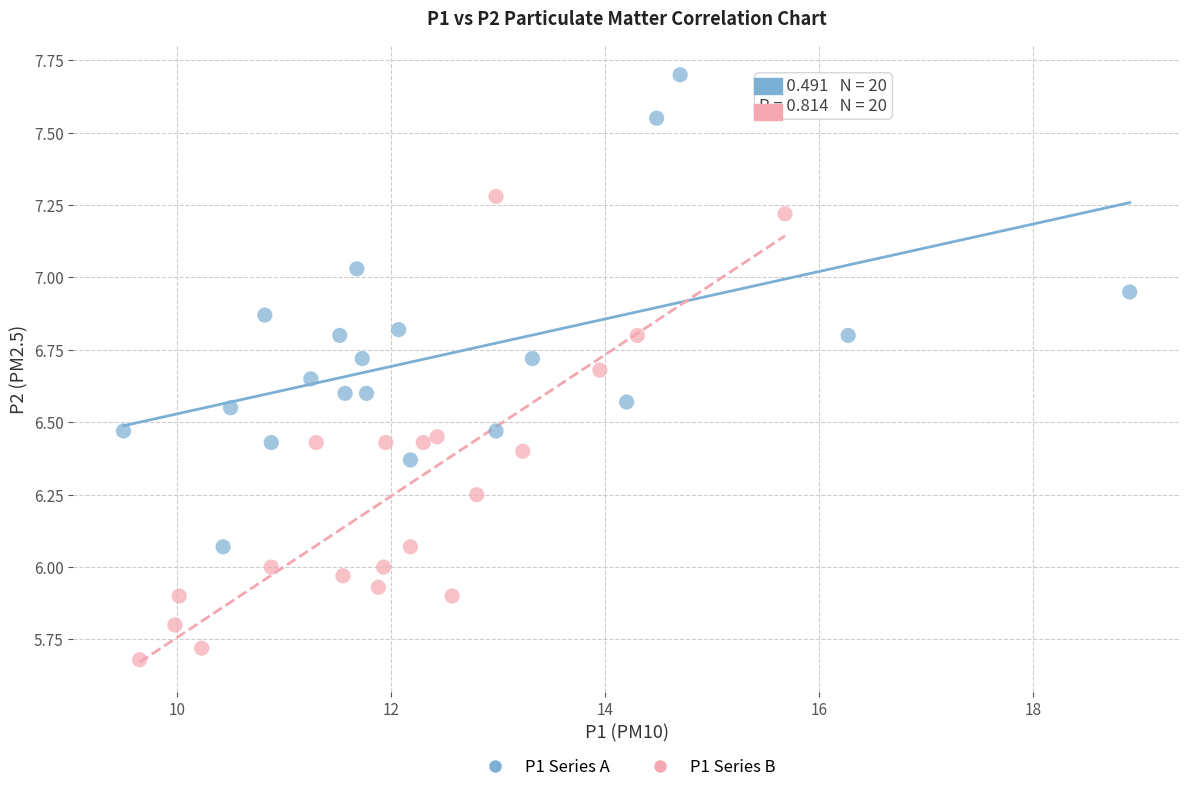

Which series contains the highest Y value?

P1 Series A